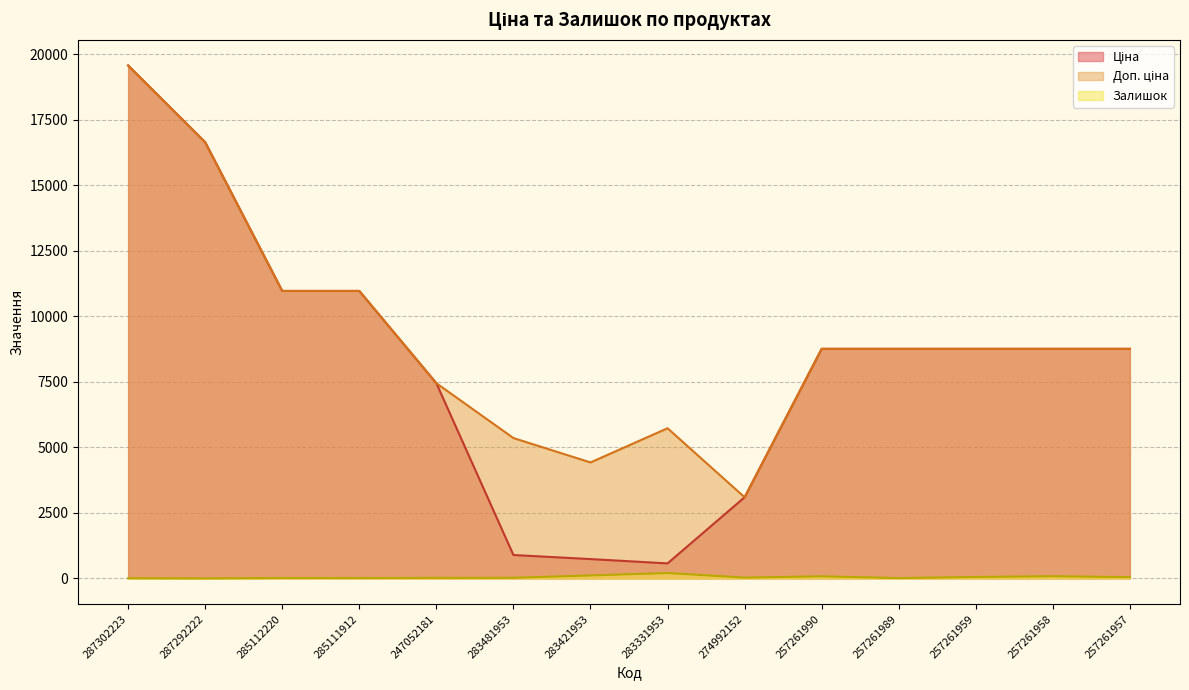

What is the difference between the maximum and minimum values in the Доп. ціна series?

16469.9